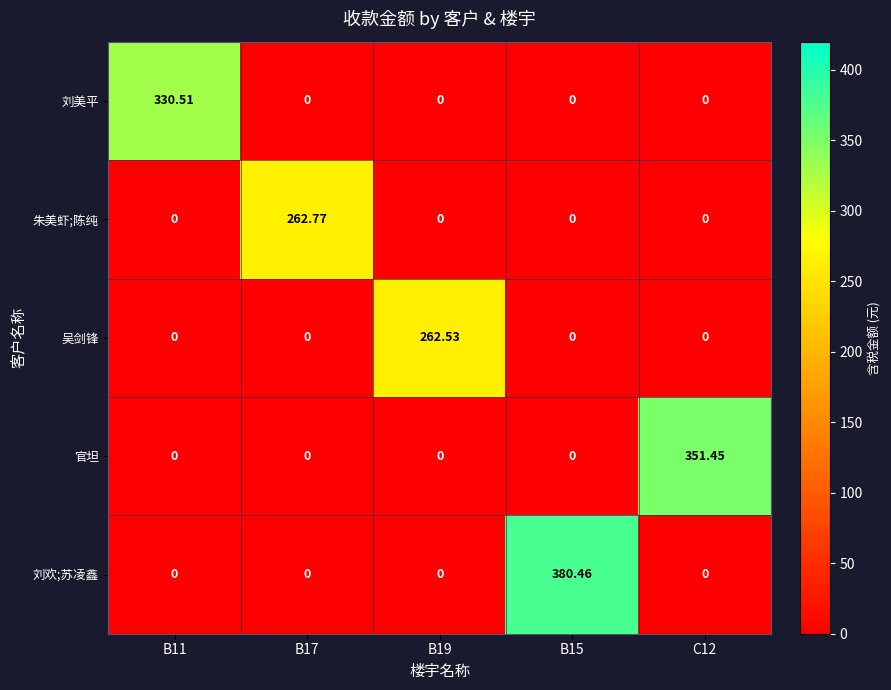

Which series has the largest range (max minus min)?

刘欢;苏凌鑫